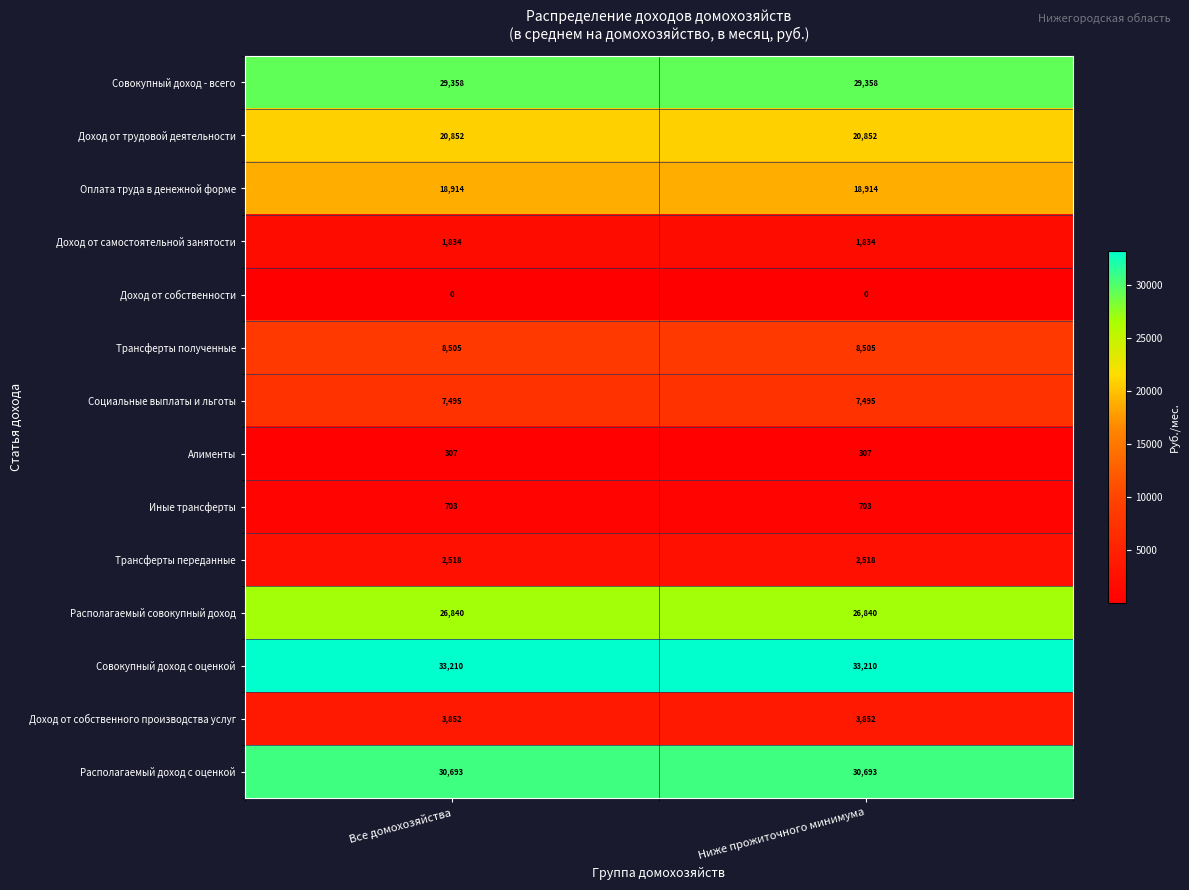

Rank the series at Ниже прожиточного минимума from lowest to highest value.

Доход от собственности, Алименты, Иные трансферты, Доход от самостоятельной занятости, Трансферты переданные, Доход от собственного производства услуг, Социальные выплаты и льготы, Трансферты полученные, Оплата труда в денежной форме, Доход от трудовой деятельности, Располагаемый совокупный доход, Совокупный доход - всего, Располагаемый доход с оценкой, Совокупный доход с оценкой